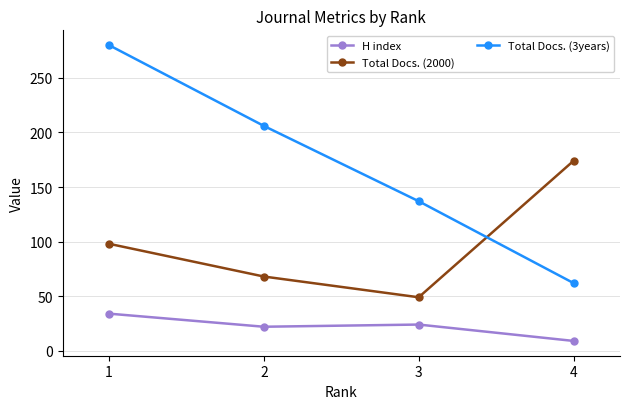

Which series has the widest spread of values?

Total Docs. (3years)